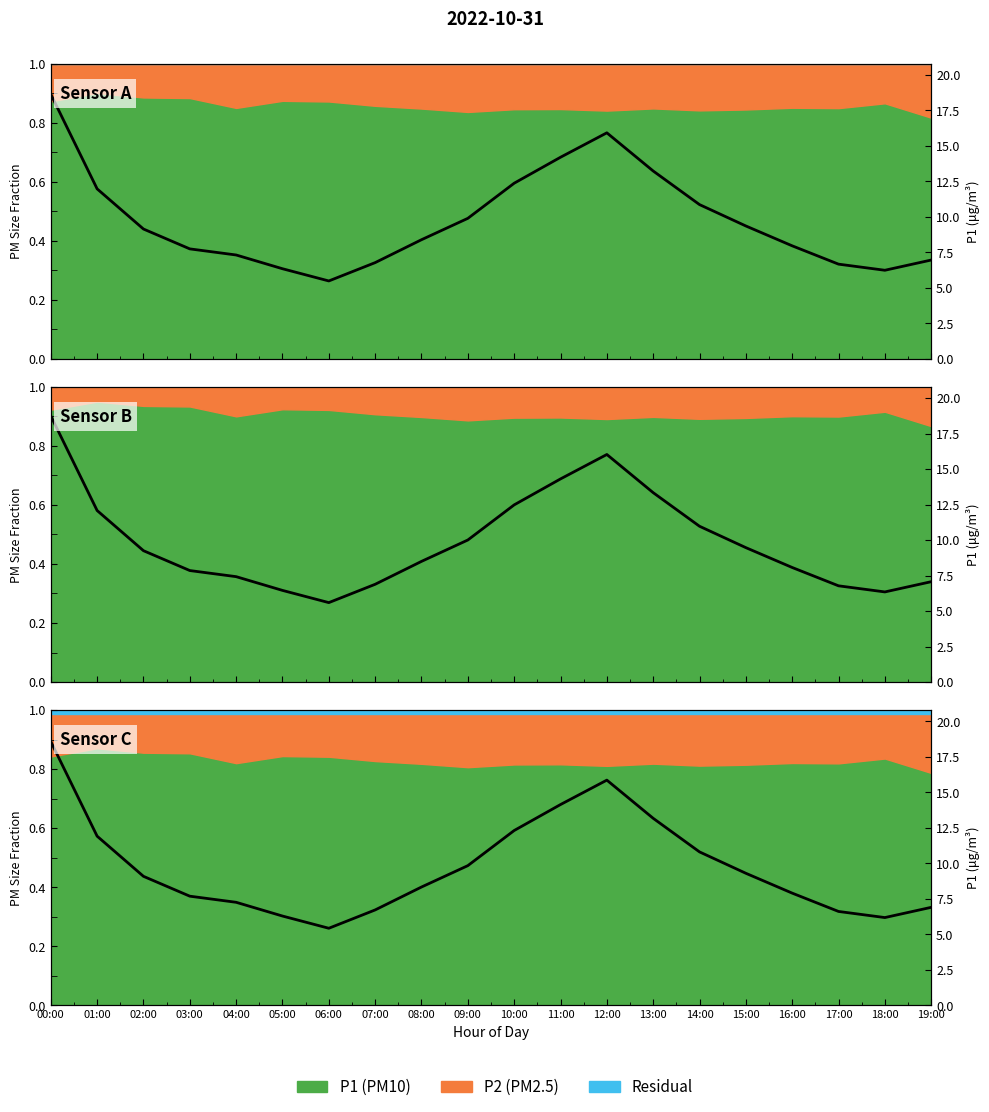

How many lines are shown in the chart?

1